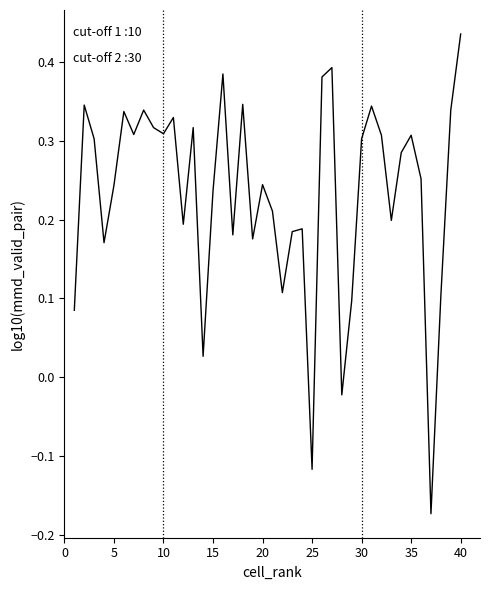

What is the difference between the maximum and minimum values?

0.6